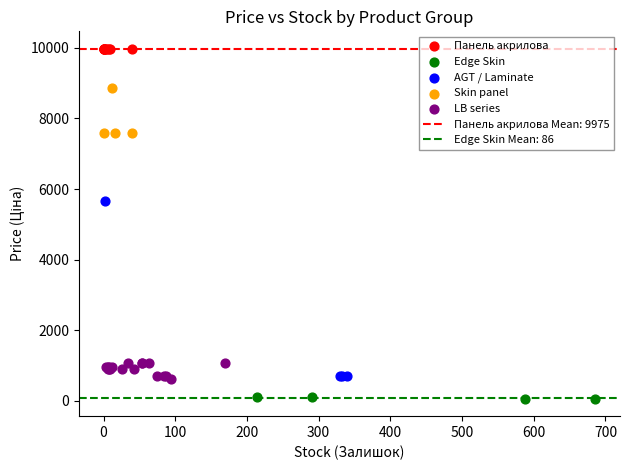

Which series contains the lowest Y value?

Edge Skin